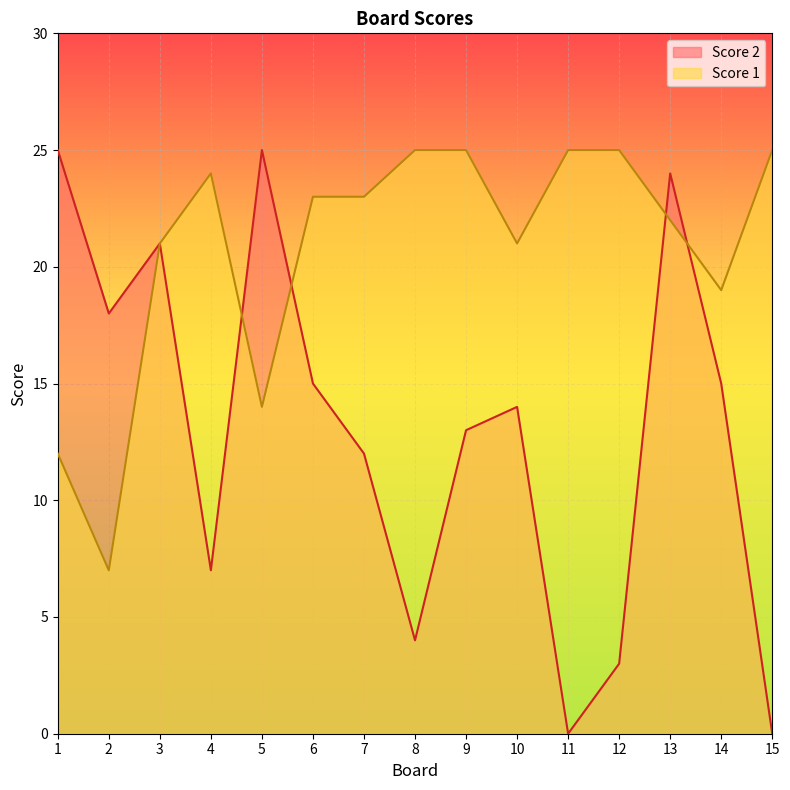

At which label does Score 2 reach its minimum?

11